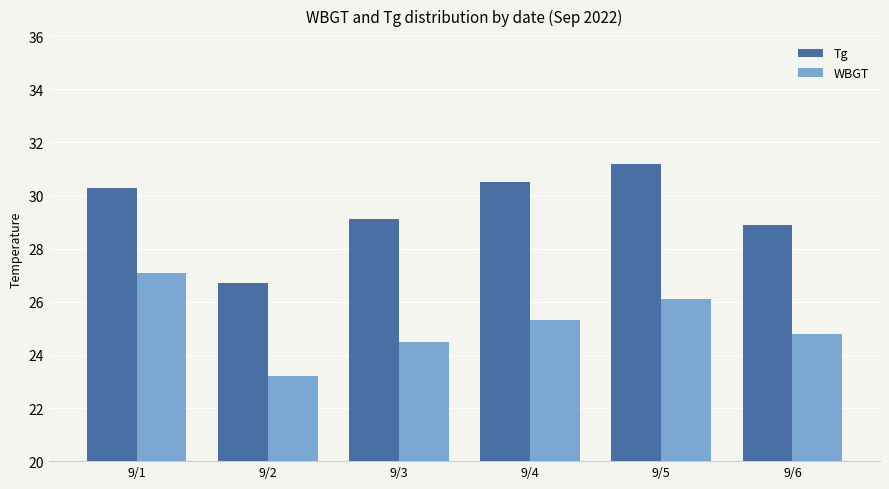

What is the minimum value shown in the chart?

23.2